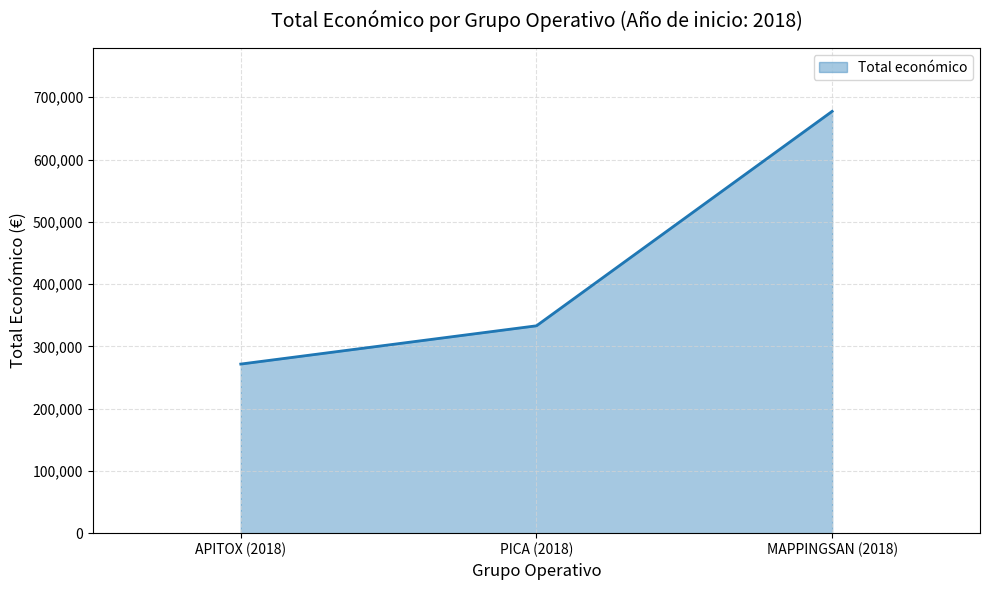

What is the difference between the values at APITOX (2018) and MAPPINGSAN (2018)?

405873